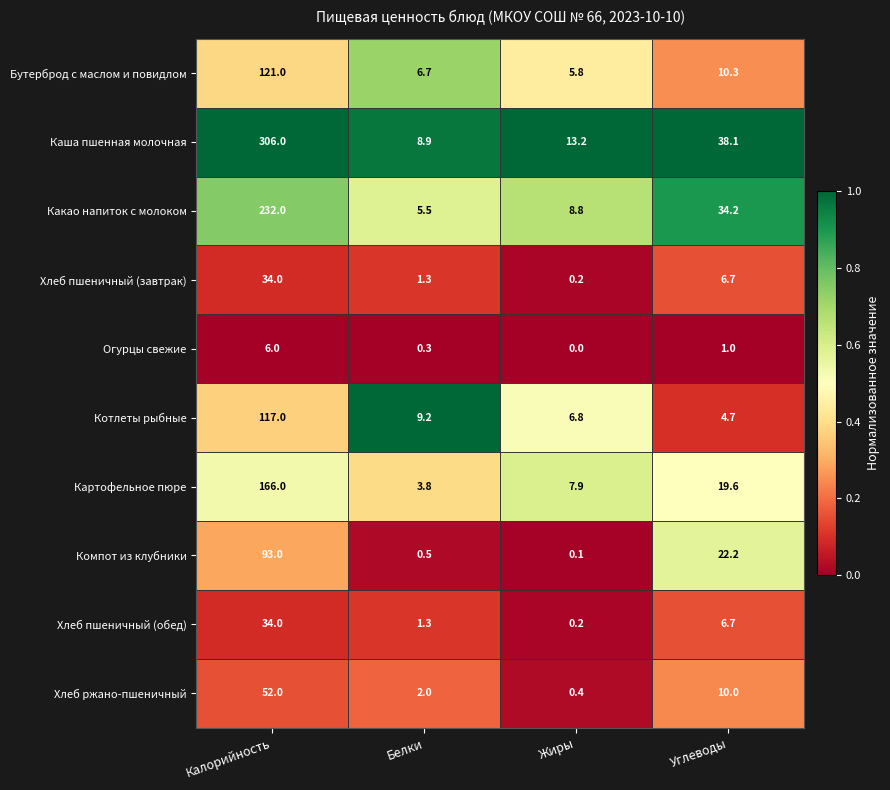

What is the difference between the highest and lowest values at Калорийность?

300.0